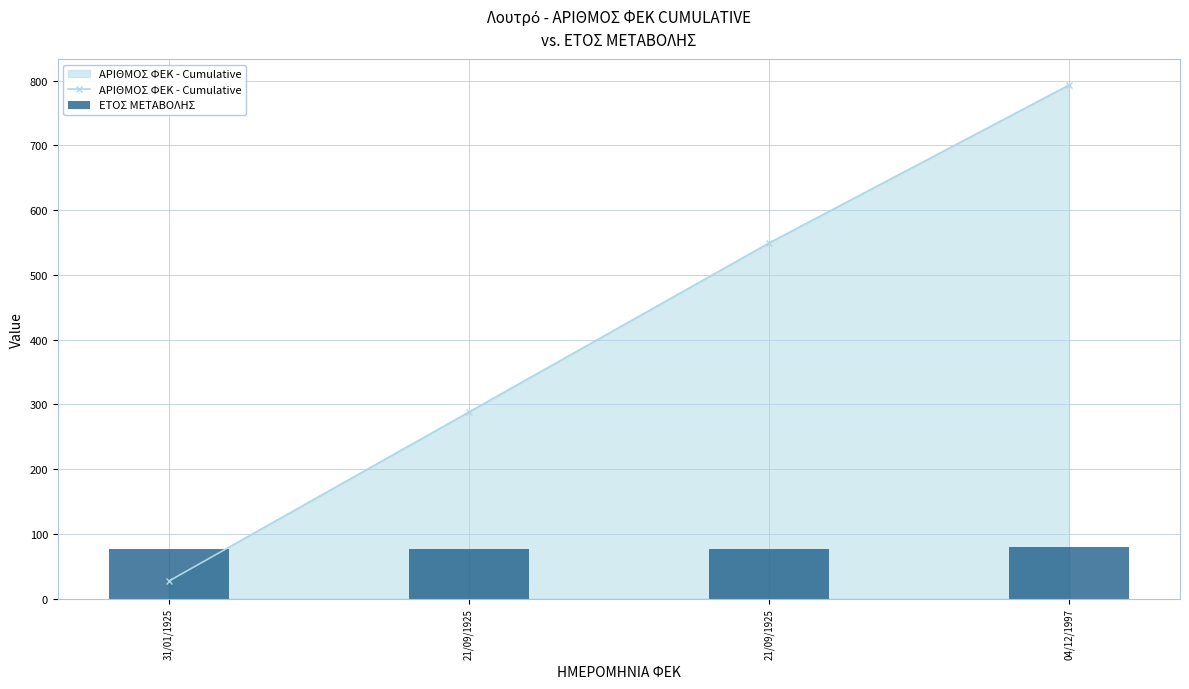

What is the difference between the second highest and second lowest values in the ΑΡΙΘΜΟΣ ΦΕΚ - Cumulative series?

261